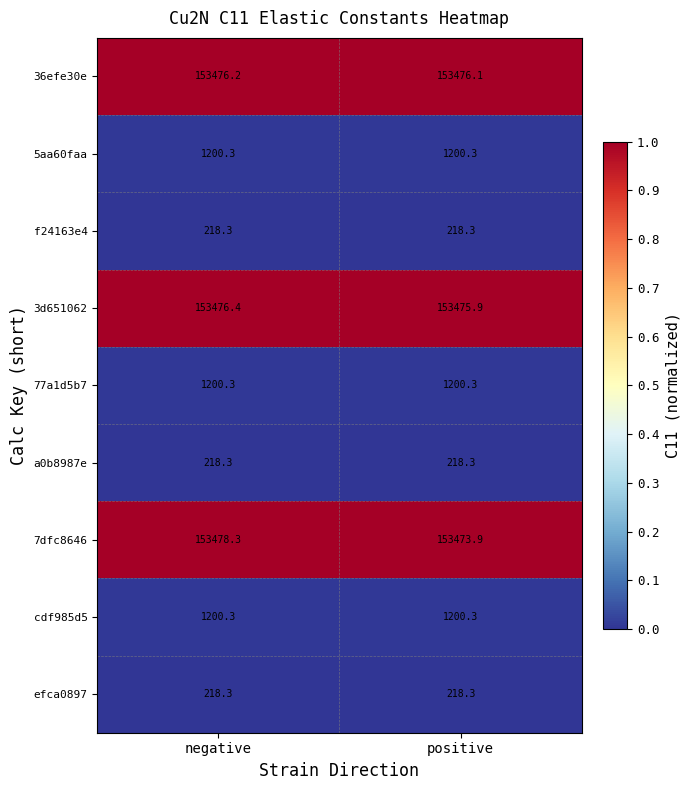

Which series has the widest spread of values?

7dfc8646